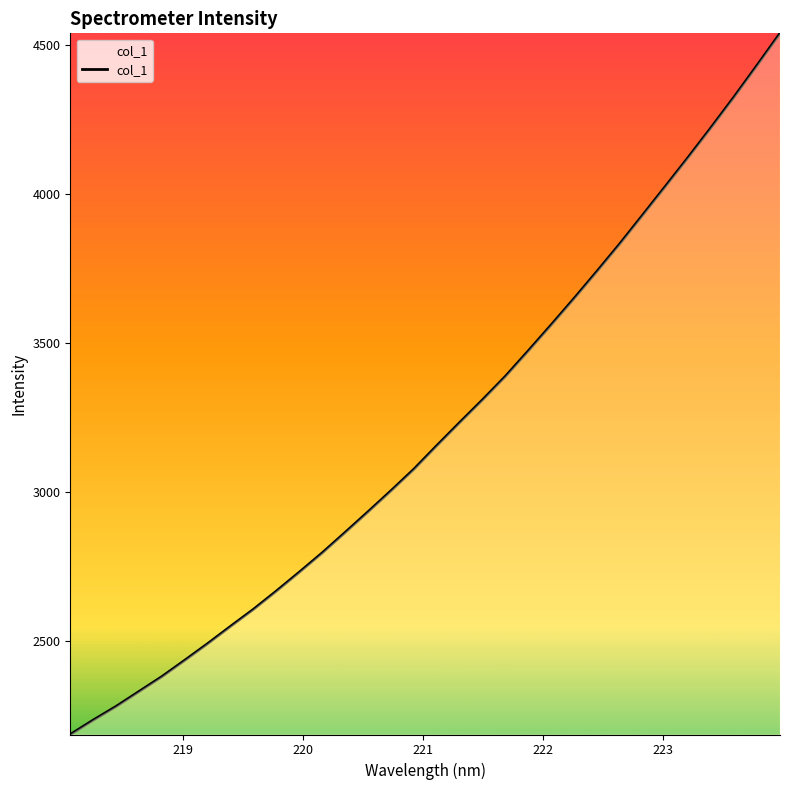

What is the minimum value shown in the chart?

2186.4